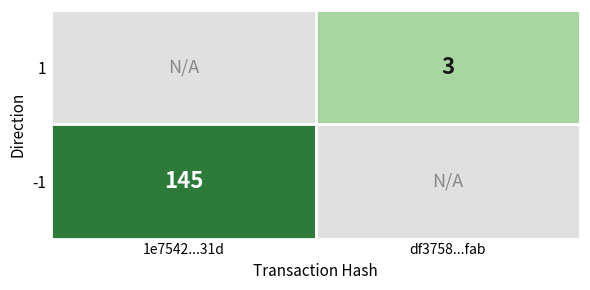

At how many categories does at least one series exceed 34?

1